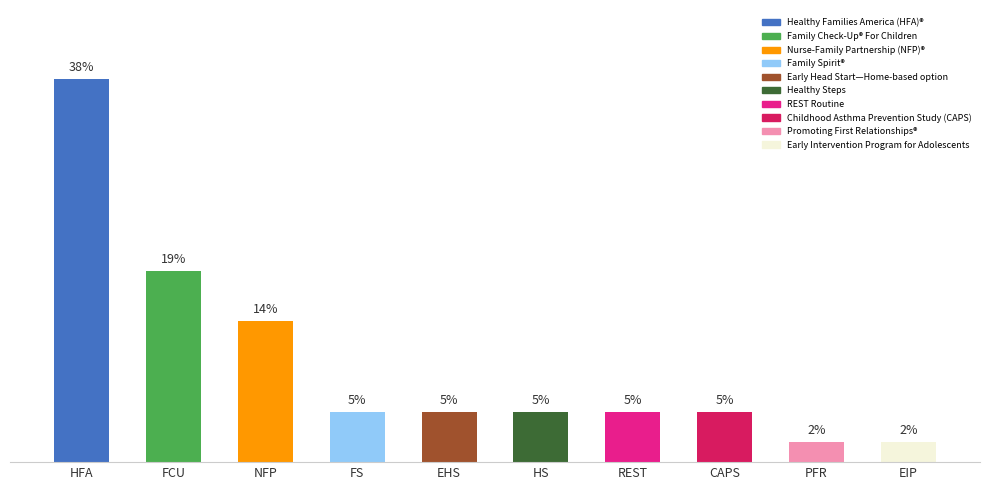

Which category has the highest value across all series?

HFA